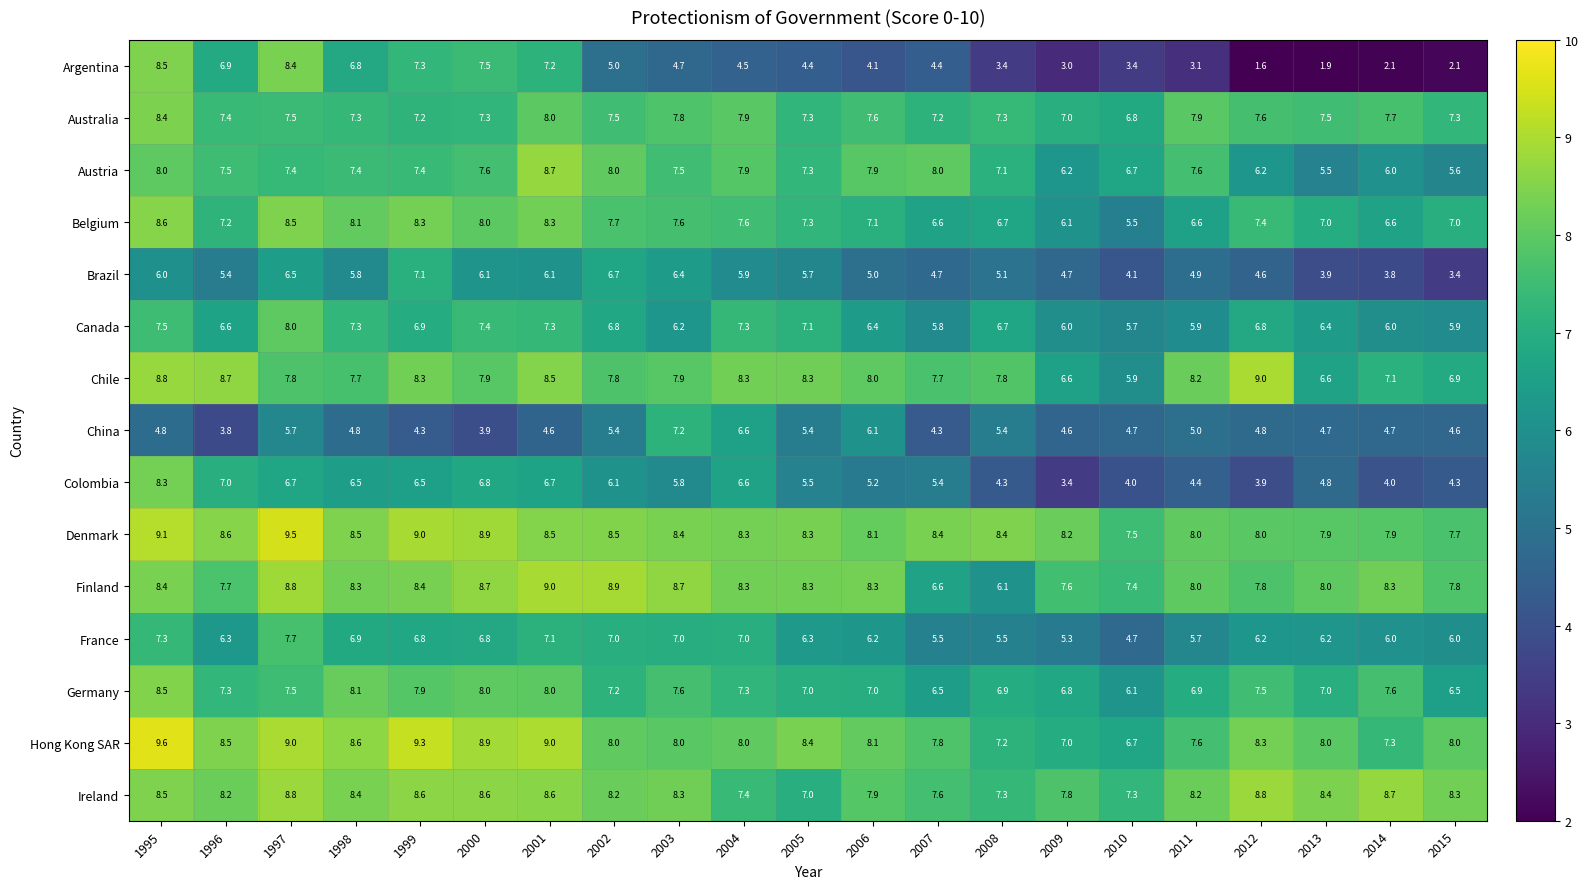

The value of Hong Kong SAR at 2006 is 8.1. True or false?

True